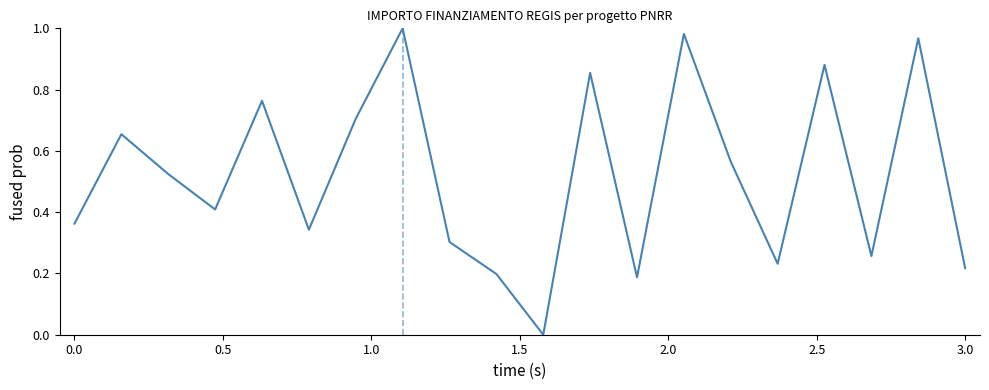

Count the number of data series in this chart.

1